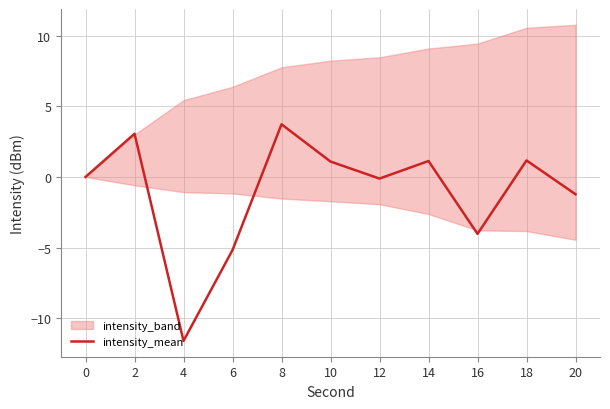

Reading right to left, extract all data points from this chart.

-1.2	1.2	-4.0	1.1	-0.1	1.1	3.7	-5.2	-11.6	3.1	0.0